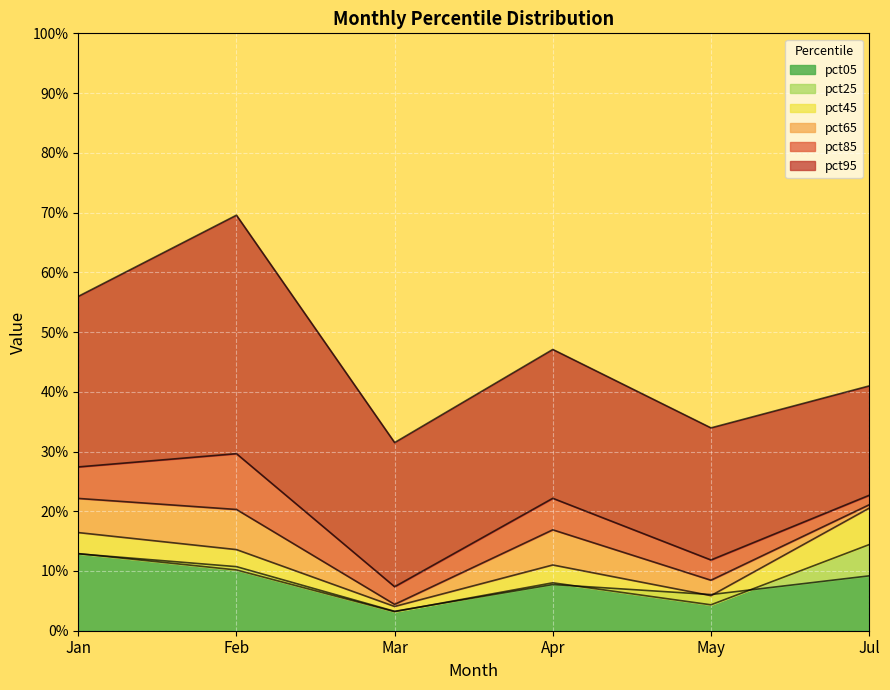

True or false: pct95 and pct85 cross at least once.

False